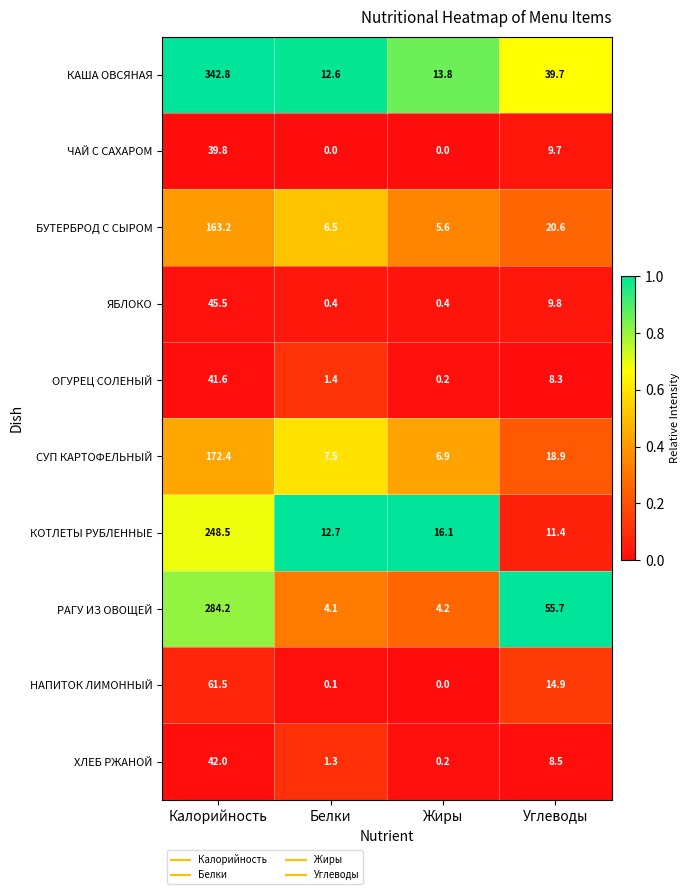

The value of КАША ОВСЯНАЯ at Углеводы is 10.0. True or false?

False